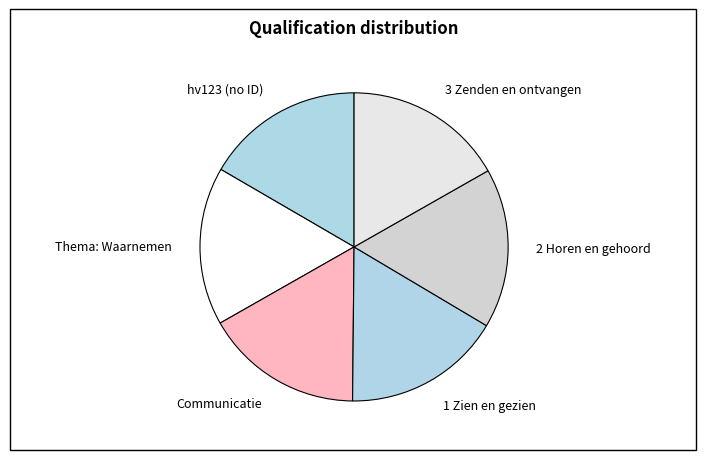

How many segments does this pie chart have?

6